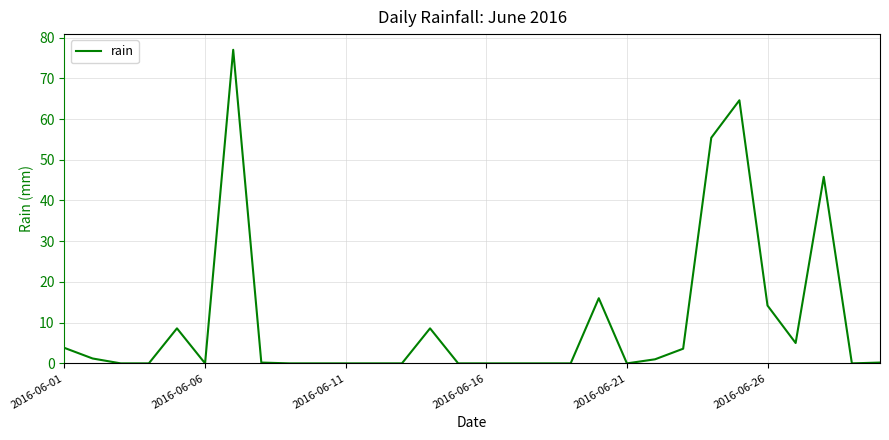

How many lines are shown in the chart?

1